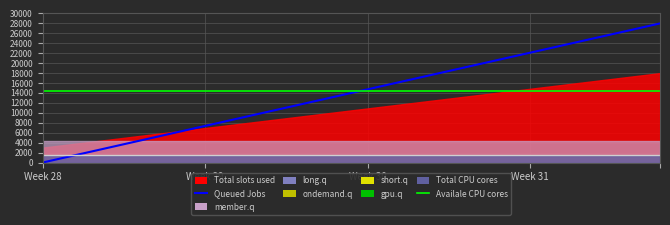

Rank the series at 12 from highest to lowest value.

Queued Jobs, Availale CPU cores, long.q